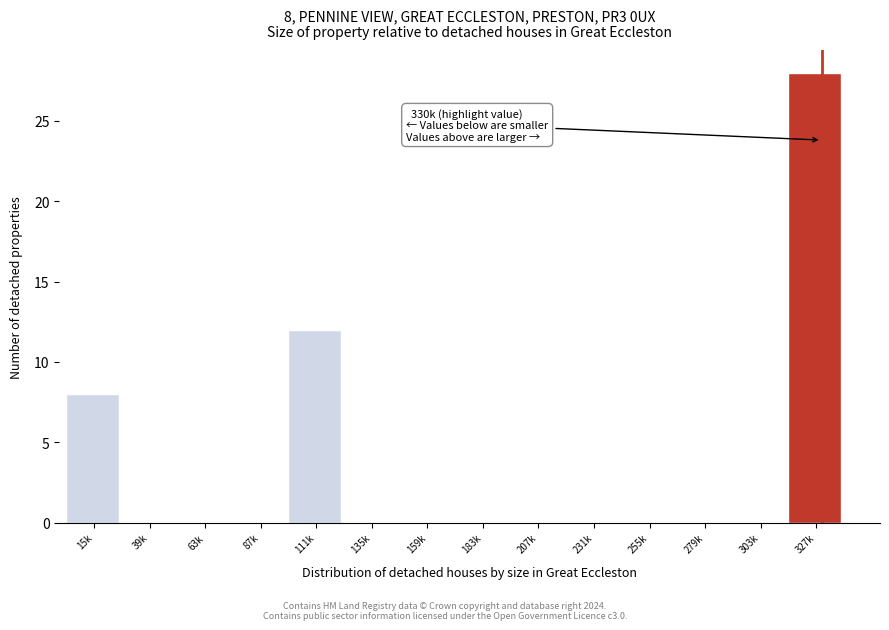

Reading right to left, list all the values displayed in this chart.

327k=28	303k=0	279k=0	255k=0	231k=0	207k=0	183k=0	159k=0	135k=0	111k=12	87k=0	63k=0	39k=0	15k=8